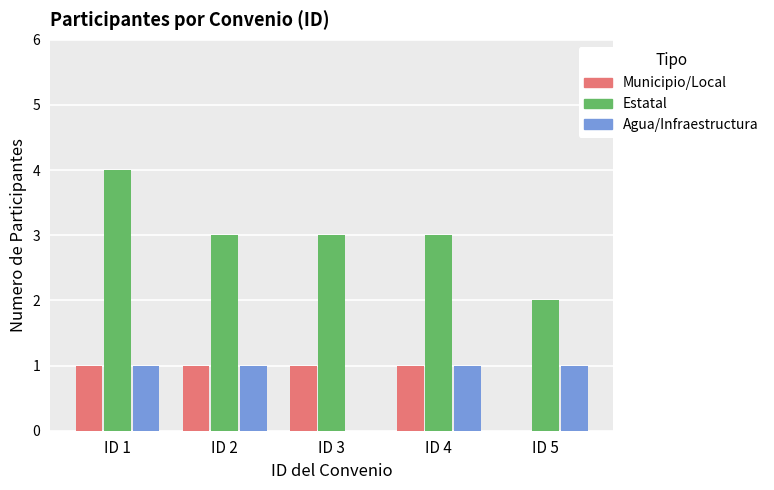

Is it true that Estatal equals 5 at ID 4?

False